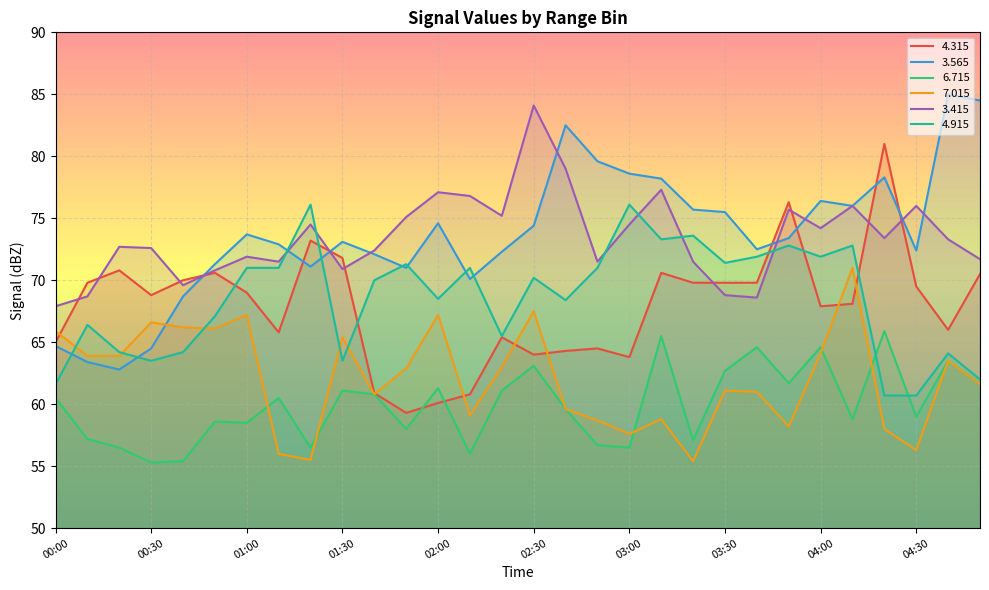

What are all the series names shown in the legend?

4.315, 3.565, 6.715, 7.015, 3.415, 4.915